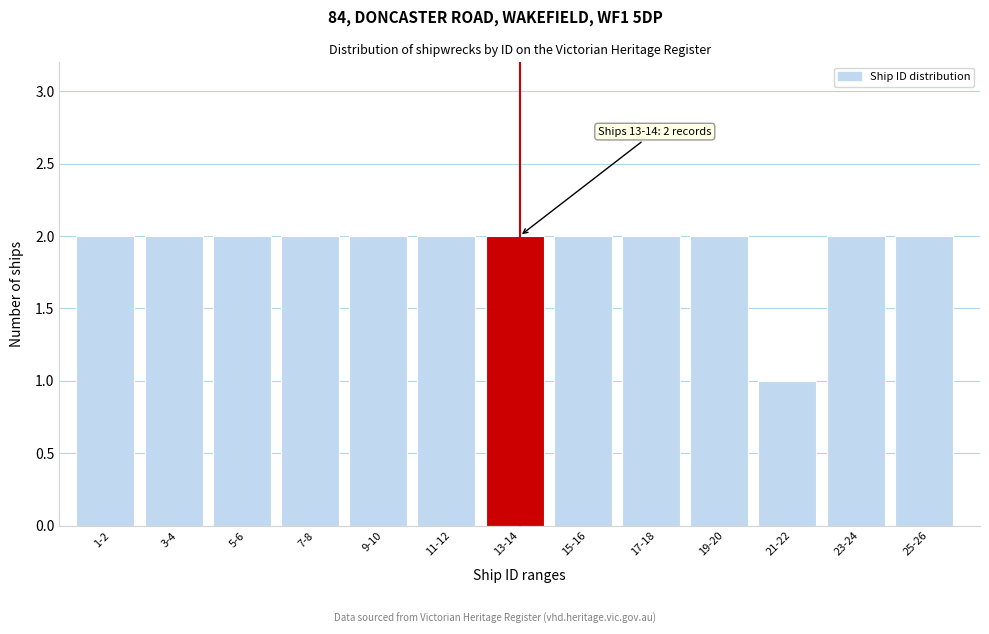

Reading right to left, extract all data points from this chart.

2	2	1	2	2	2	2	2	2	2	2	2	2